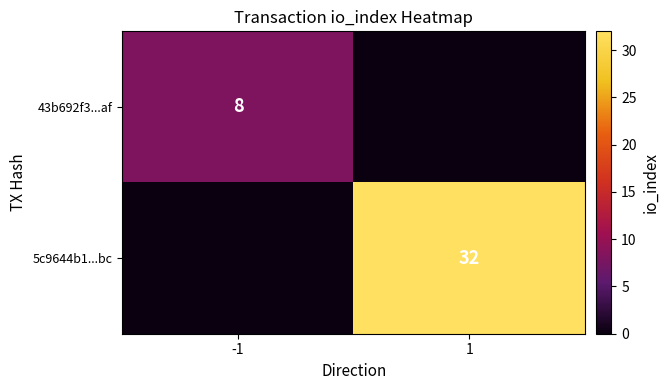

The value of 43b692f3...af at -1 is 12. True or false?

False